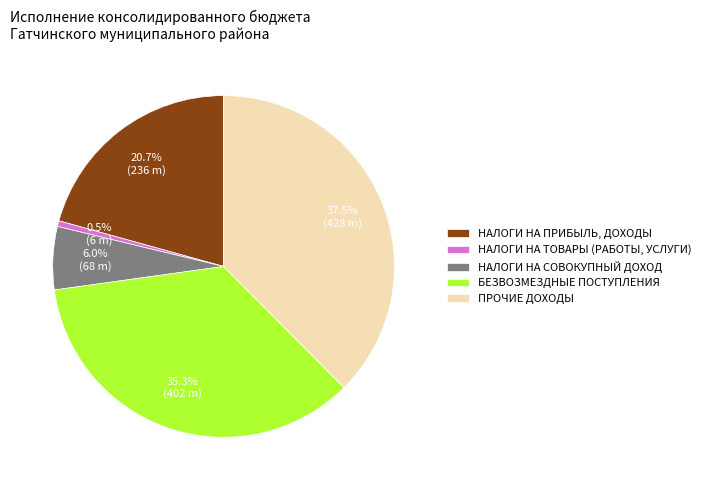

Is the sum of НАЛОГИ НА ПРИБЫЛЬ, ДОХОДЫ and НАЛОГИ НА ТОВАРЫ (РАБОТЫ, УСЛУГИ) greater than half?

No